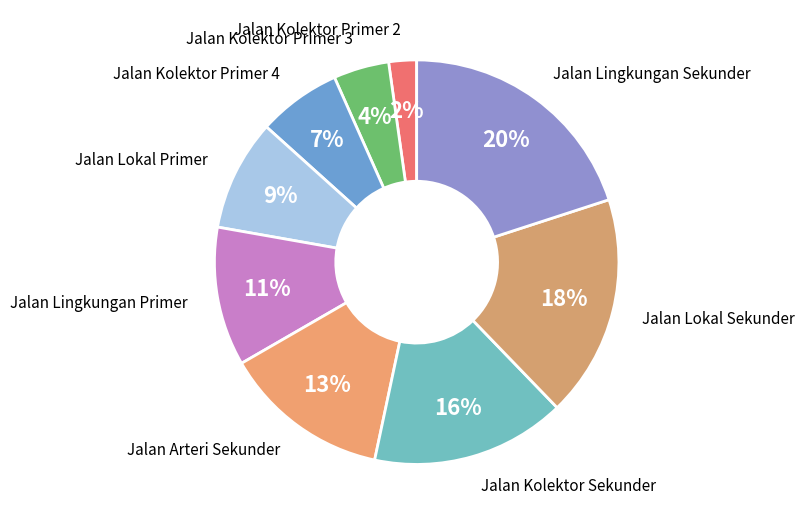

What percentage is the Jalan Kolektor Primer 3 slice, to the nearest percent?

4%